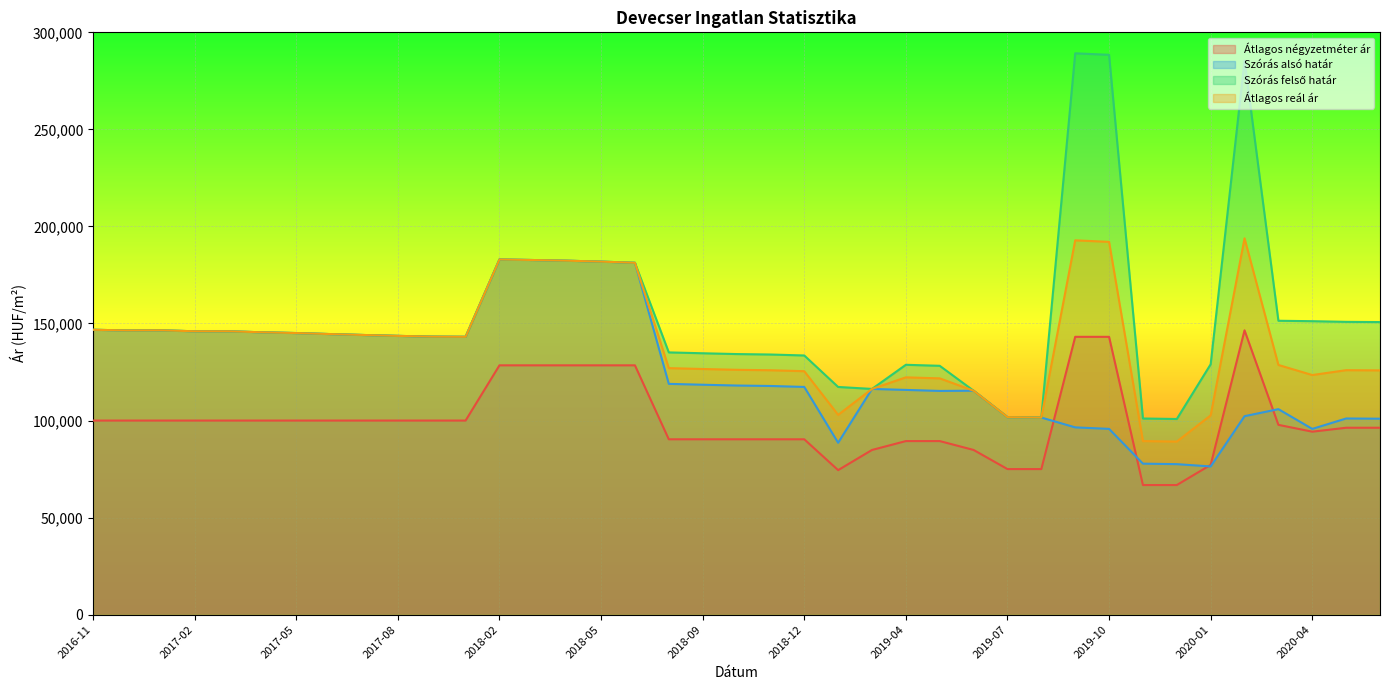

Where does the Szórás felső határ series first go above 144554?

2016-11